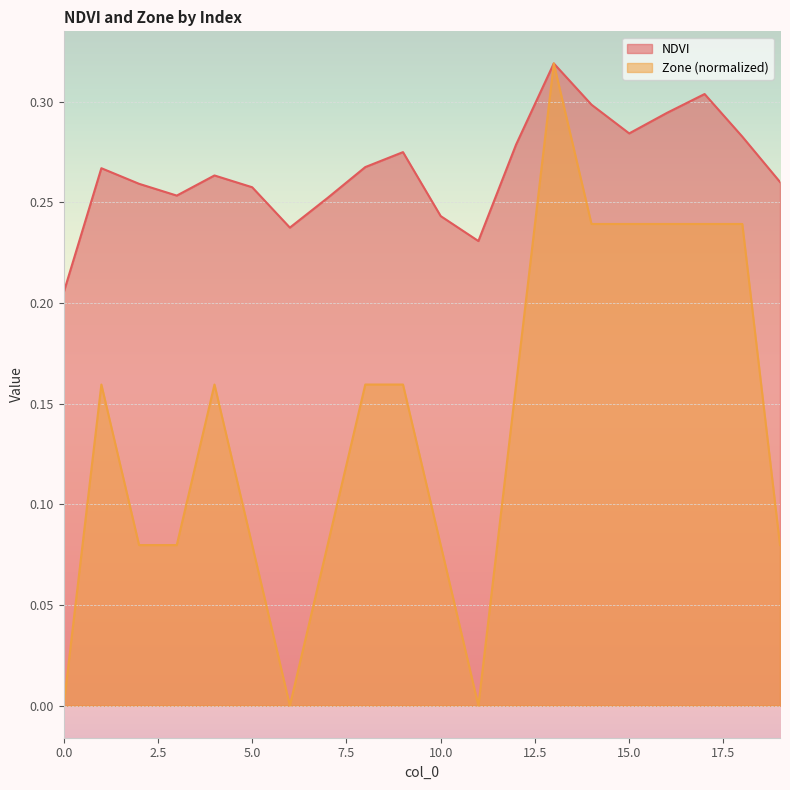

True or false: NDVI and Zone cross at least once.

False